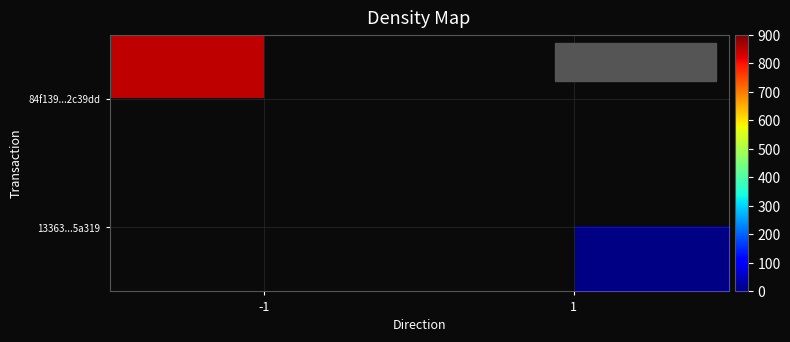

How many positive values does the 13363...5a319 series have?

1